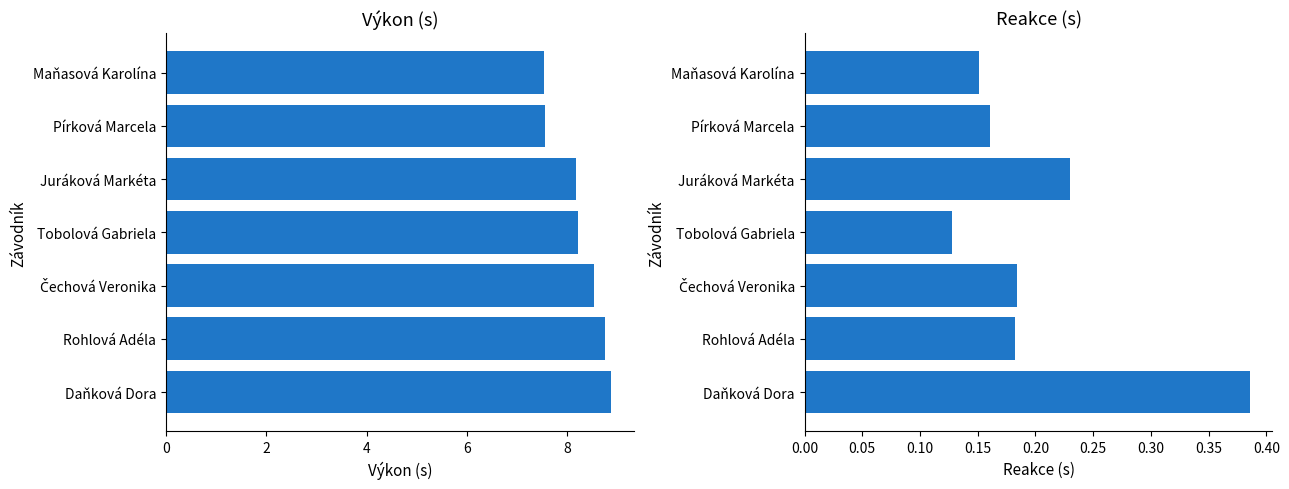

Which series has the largest total across all categories?

Výkon